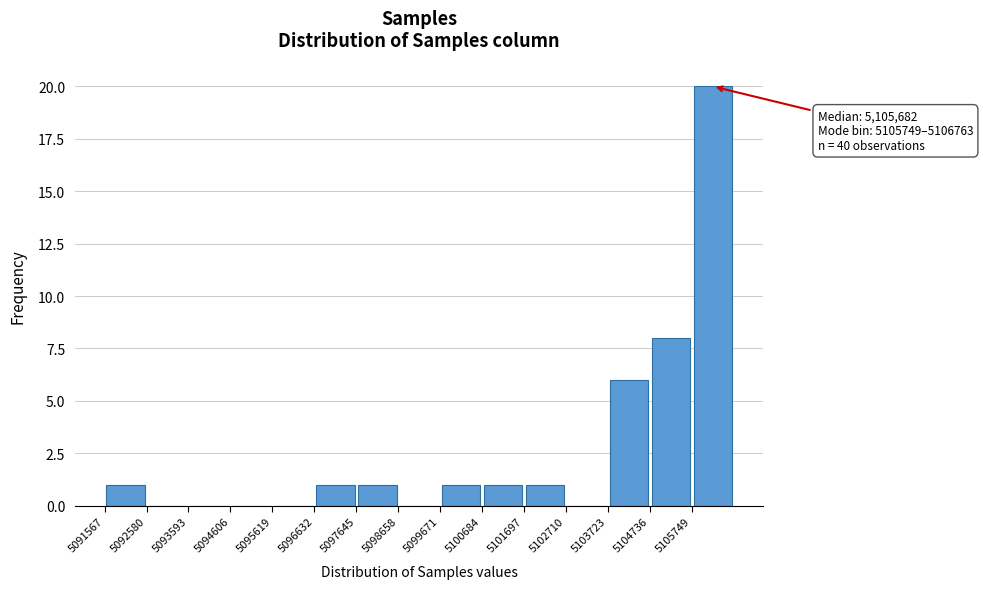

Which range on the x-axis has the tallest bar?

5105800 to 5106800